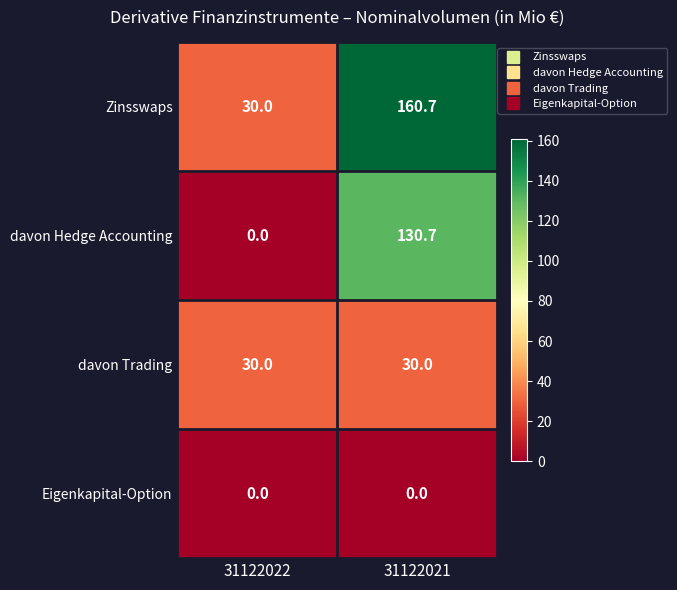

Reading left to right, what are all the values shown in this chart?

Zinsswaps: 30.0	160.7
davon Hedge Accounting: 0.0	130.7
davon Trading: 30.0	30.0
Eigenkapital-Option: 0.0	0.0